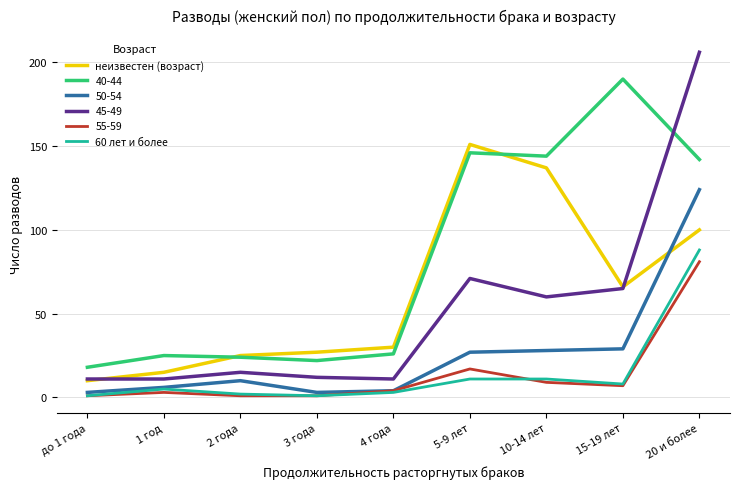

The неизвестен (возраст) series shows 30 at 4 года. True or false?

True